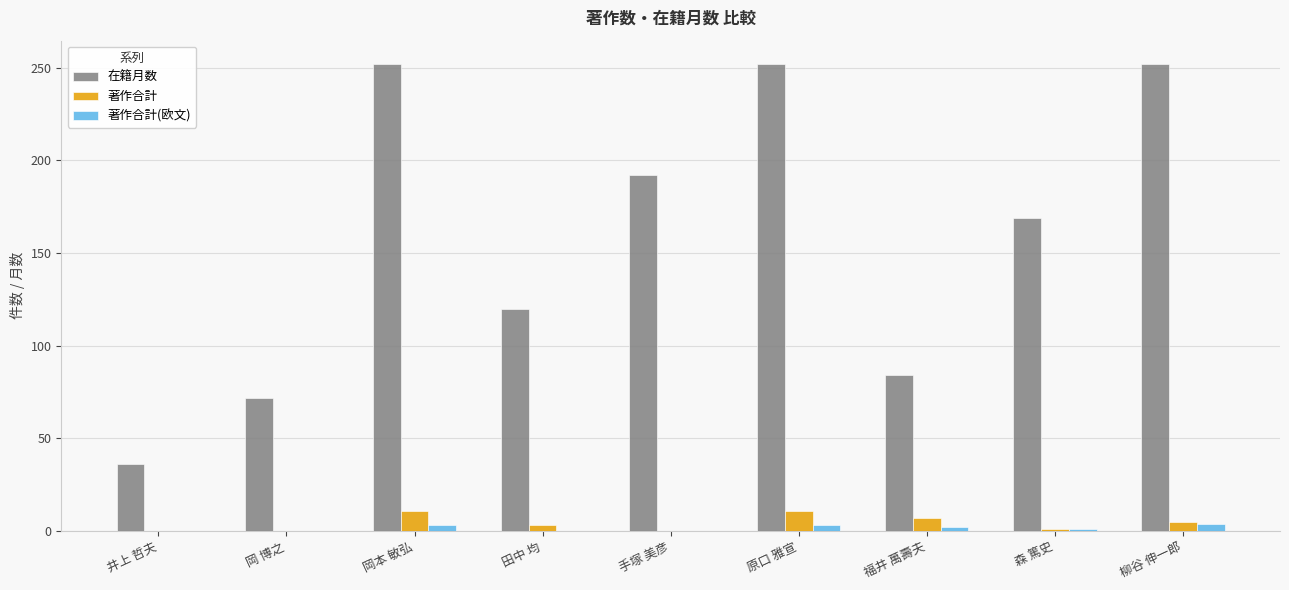

Which series has the widest spread of values?

在籍月数